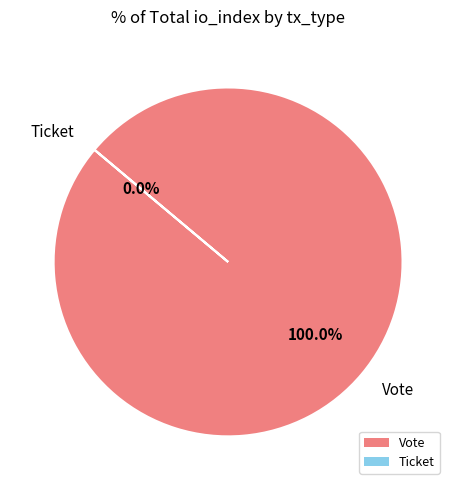

To the nearest percent, what is the combined percentage of Ticket and Vote?

100%